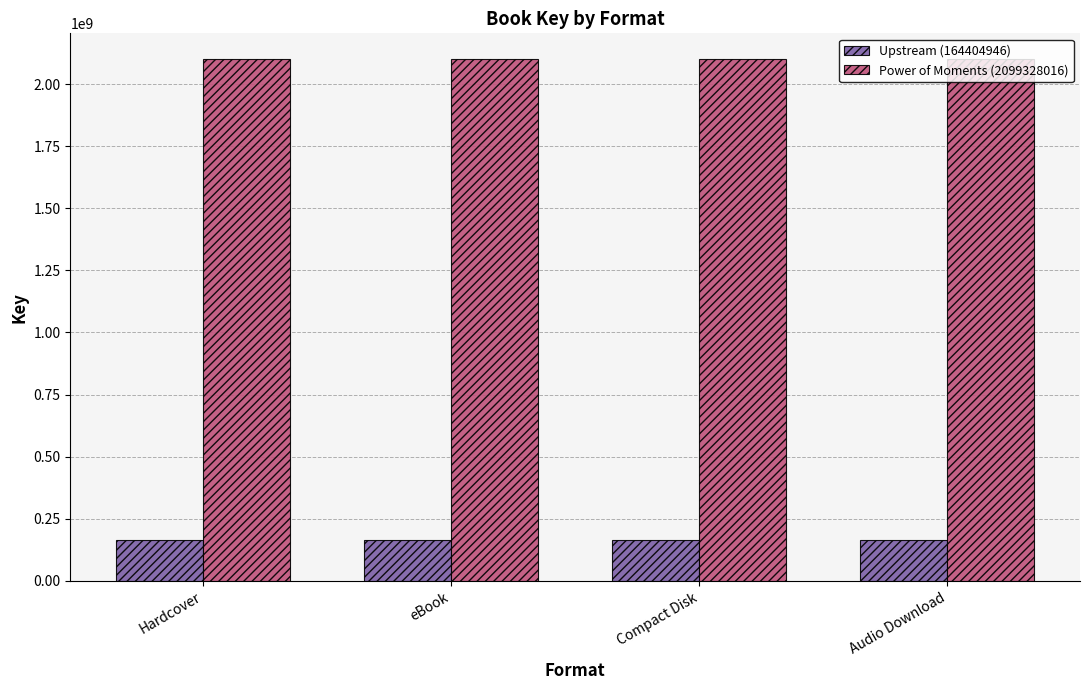

At how many categories does at least one series exceed 980761059?

4